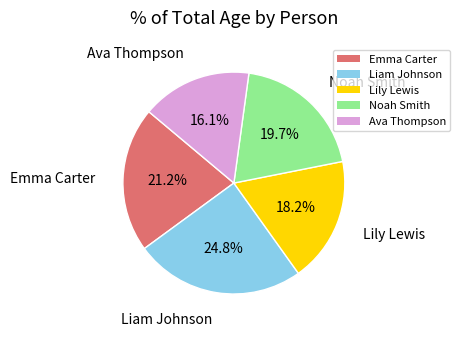

To the nearest percent, what percentage of the pie is Lily Lewis?

18%